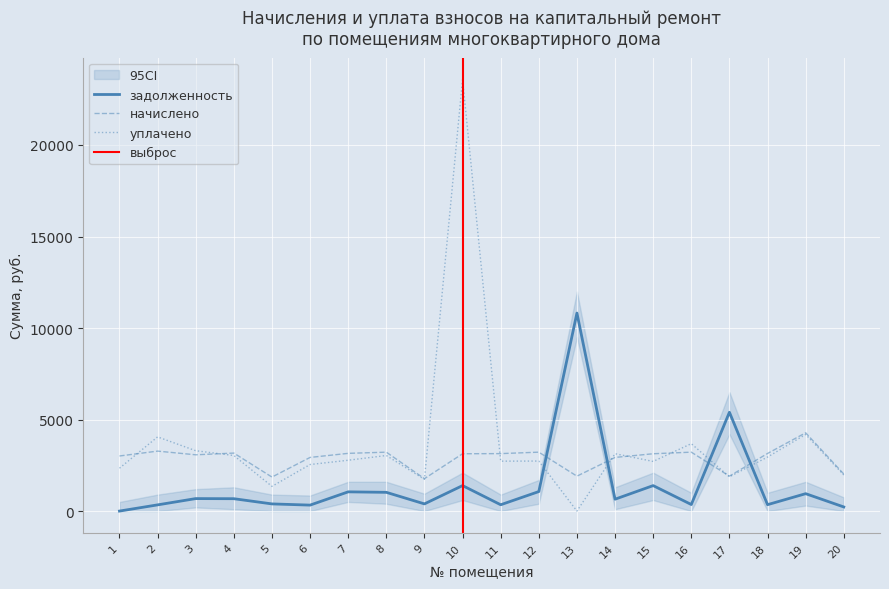

At how many categories does at least one series exceed 9957?

2